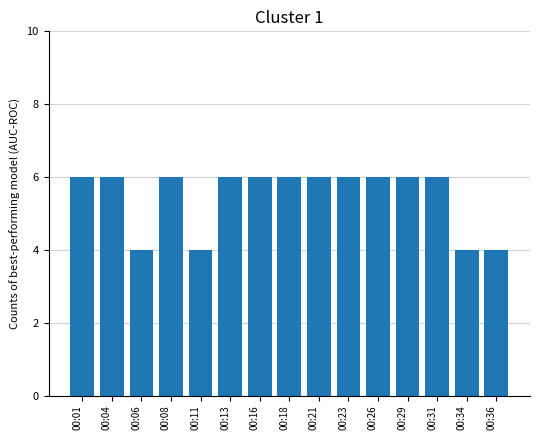

What is the value of the 10th bar from the left?

6